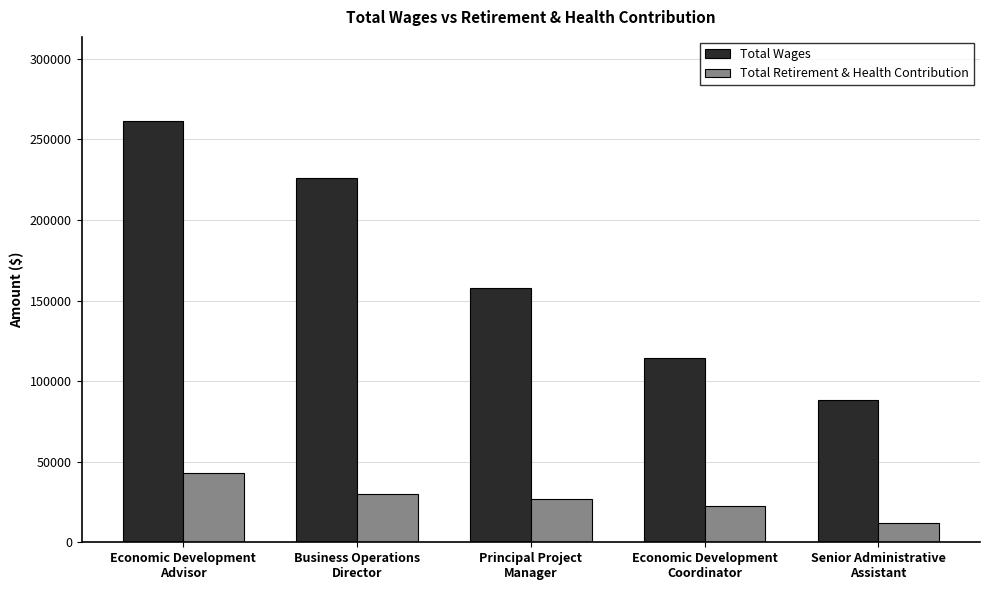

How many data points in Total Retirement & Health Contribution are less than 26623?

2